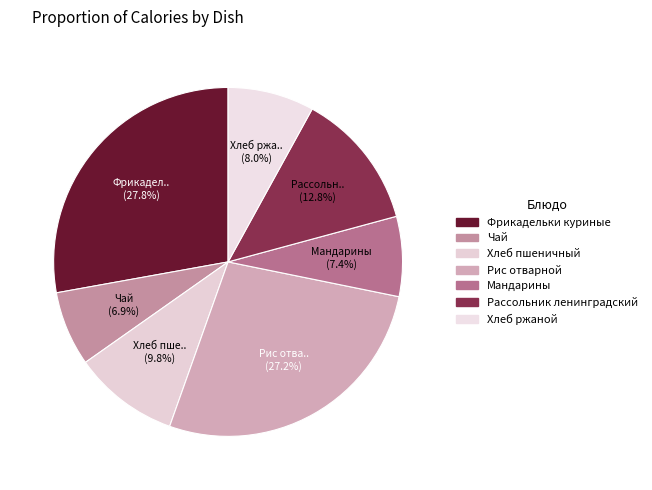

How many slices are in this pie chart?

7